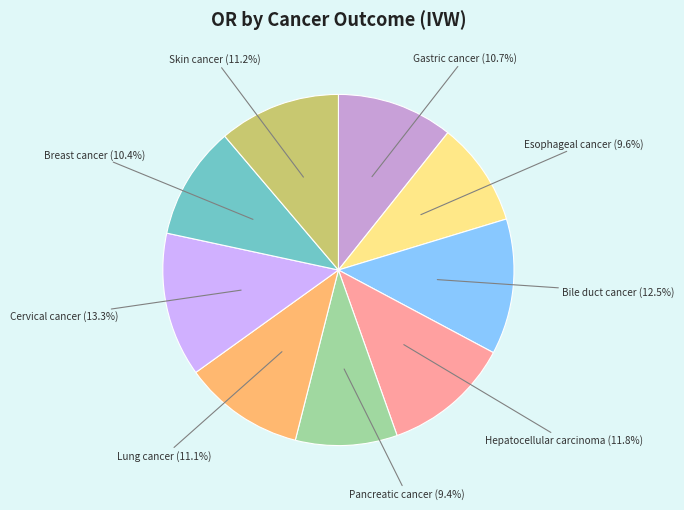

Count the number of slices in the pie.

9